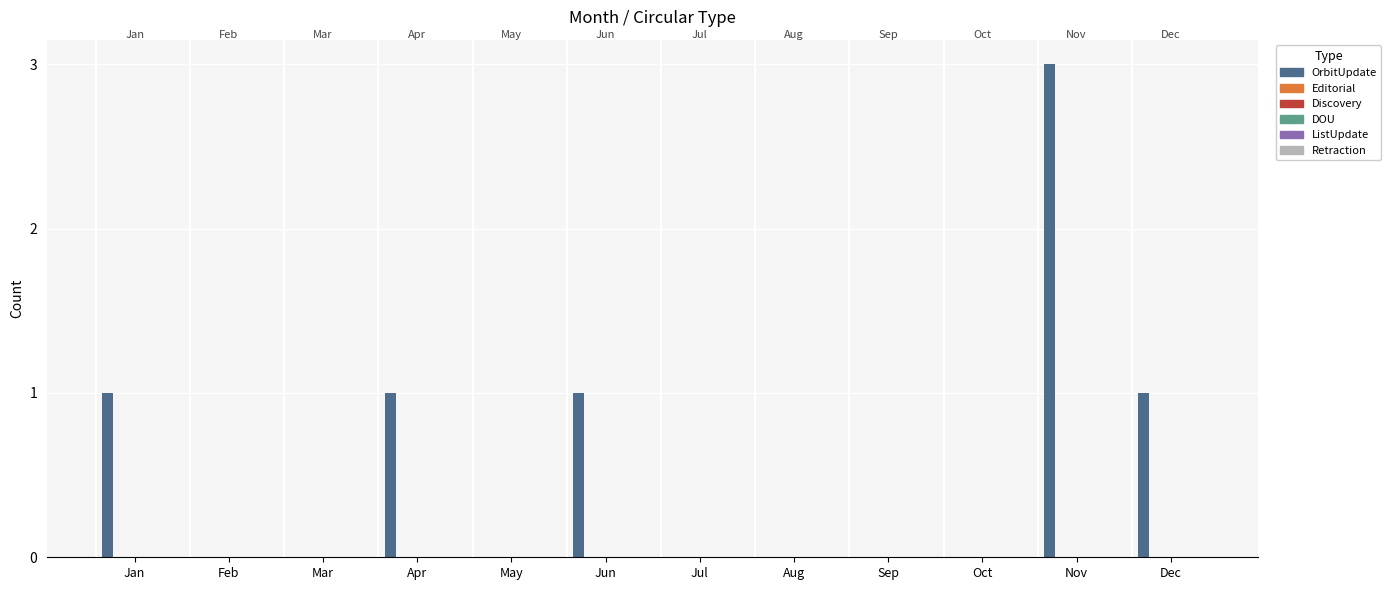

What is the greatest value displayed?

3